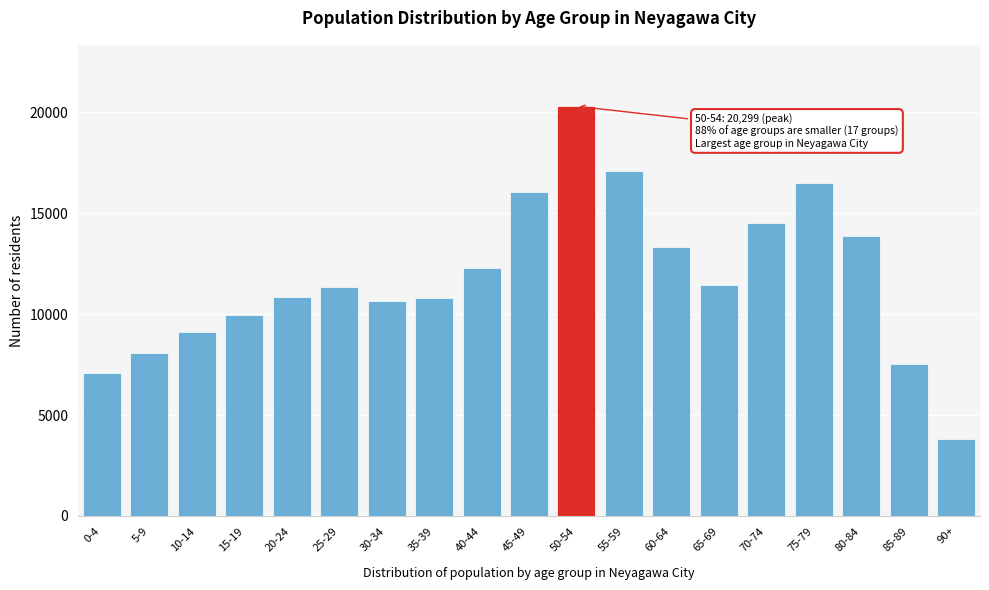

What is the value of the 15th bar from the left?

14509